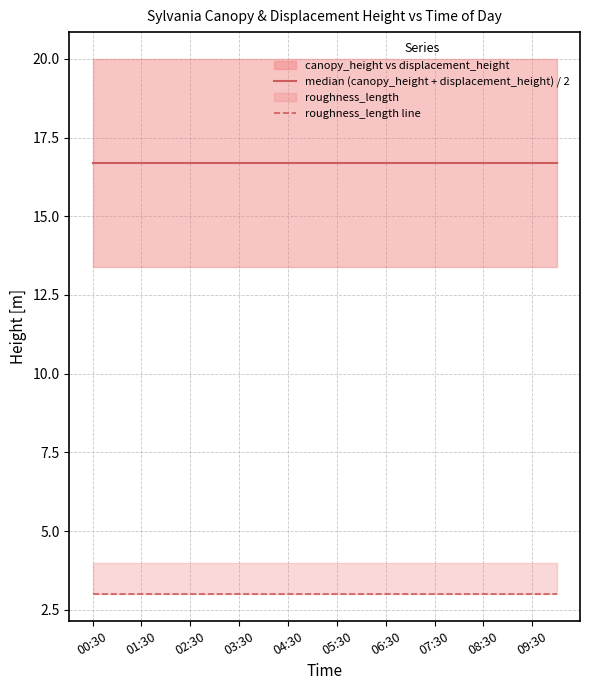

At which label does median (canopy_height + displacement_height) / 2 reach its peak?

00:30